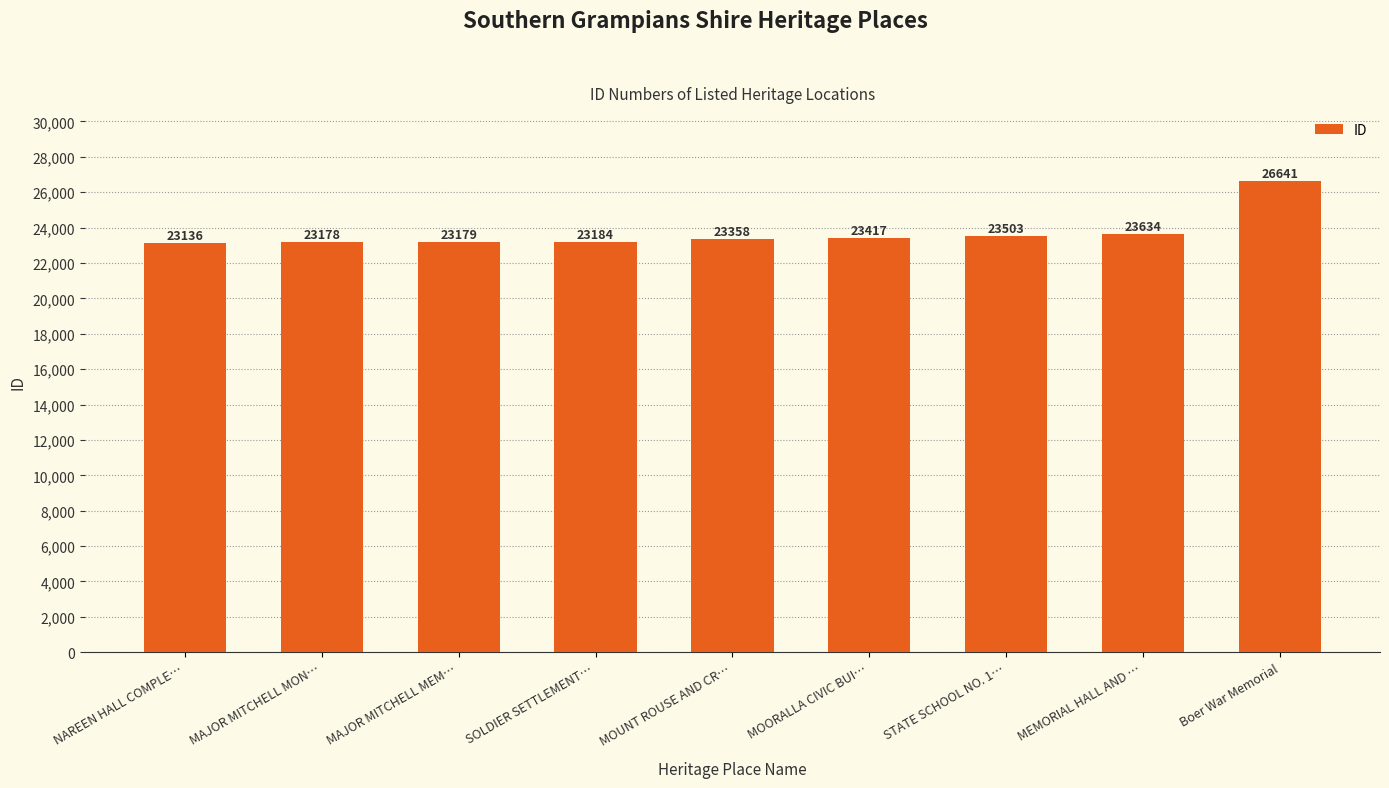

What is the average value?

23692